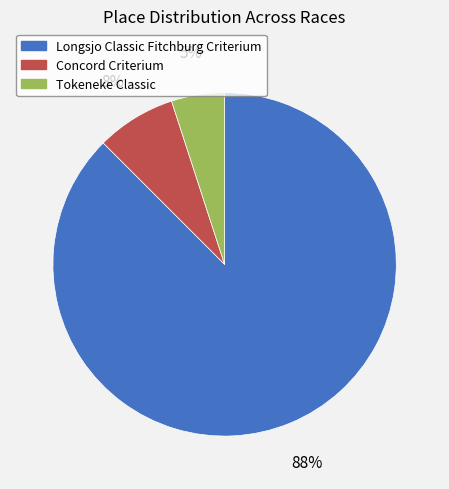

True or false: Tokeneke Classic accounts for 14% of the total.

False